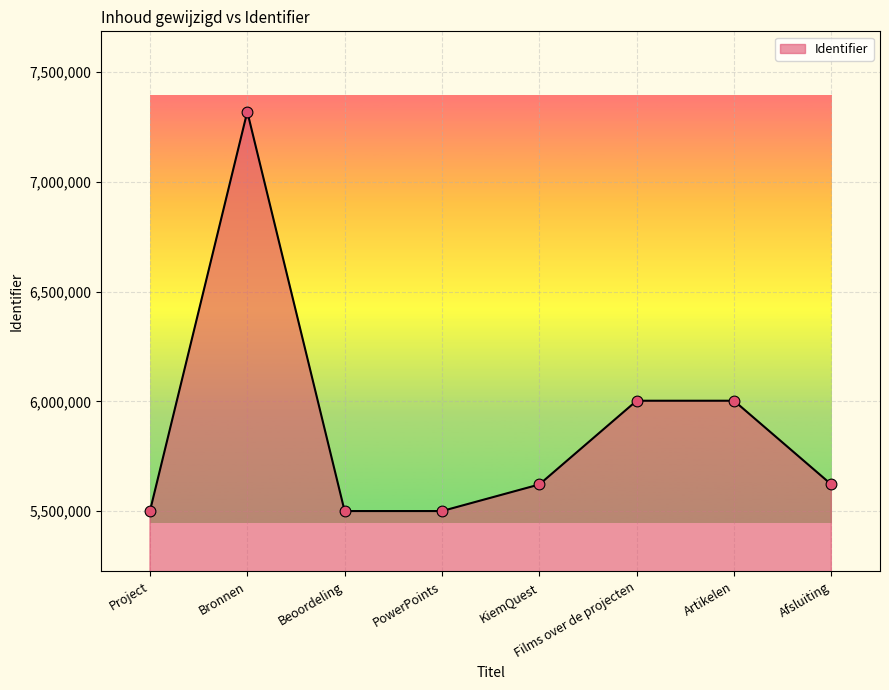

What is the change in value from Bronnen to KiemQuest?

-1697077